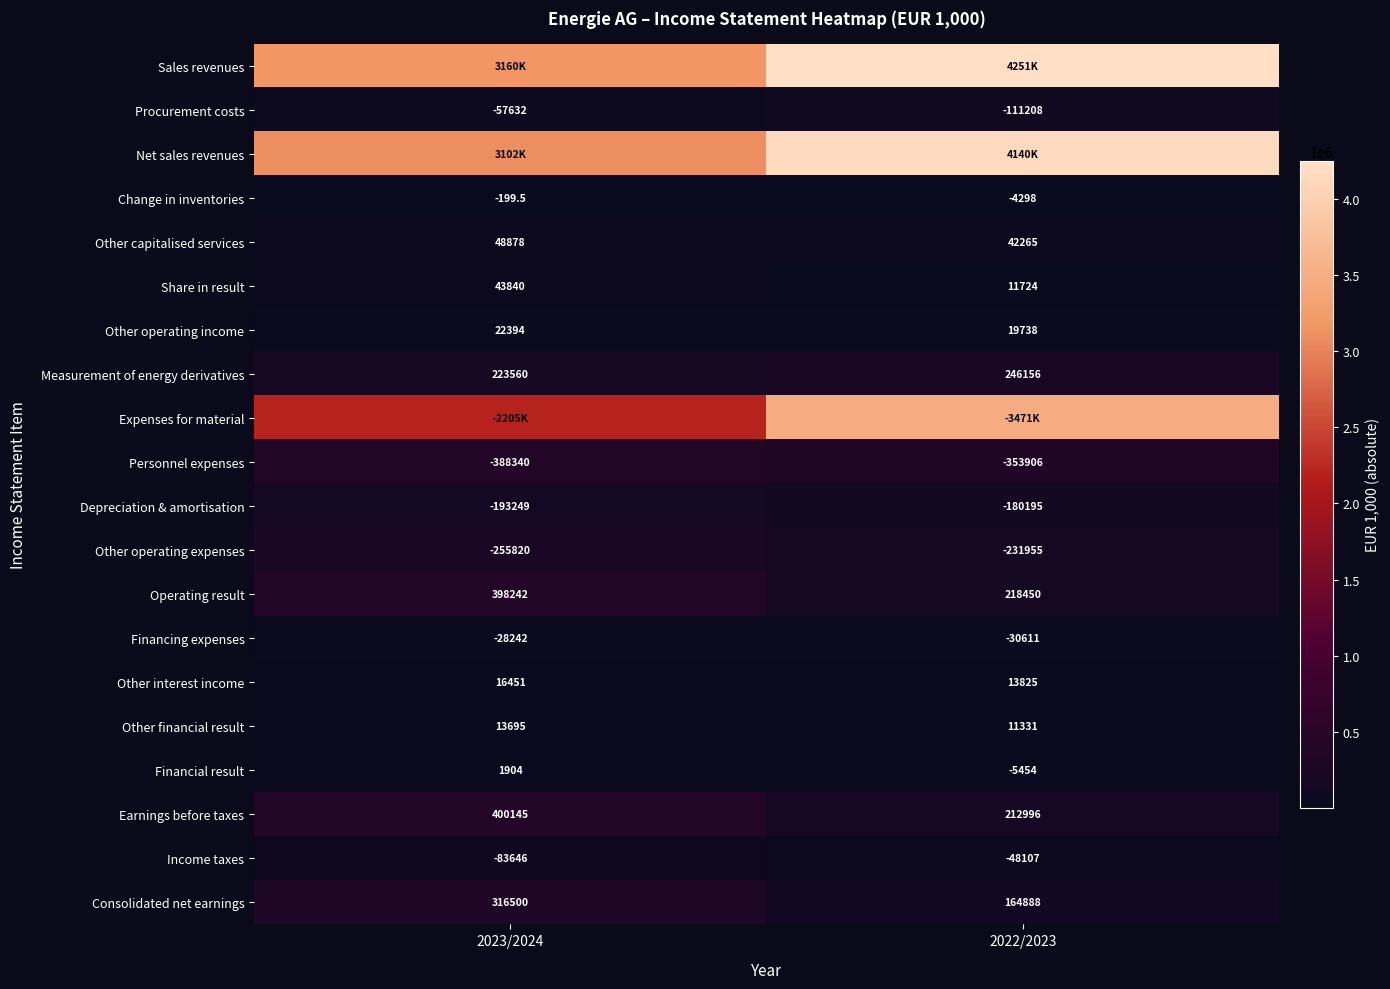

Which category has the lowest value in the Operating result series?

2022/2023